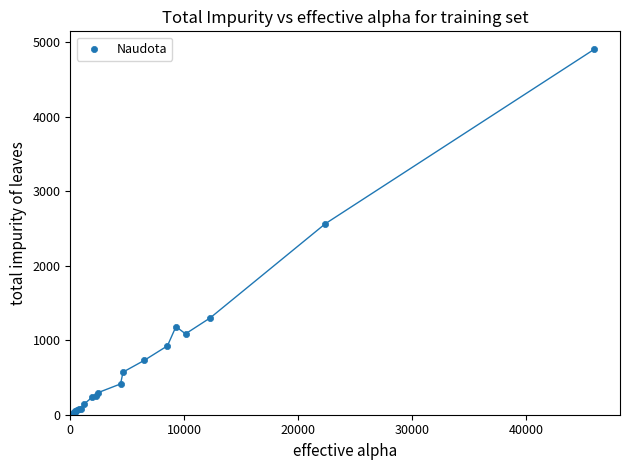

What Y value in the scatter plot is closest to 2464?

2563